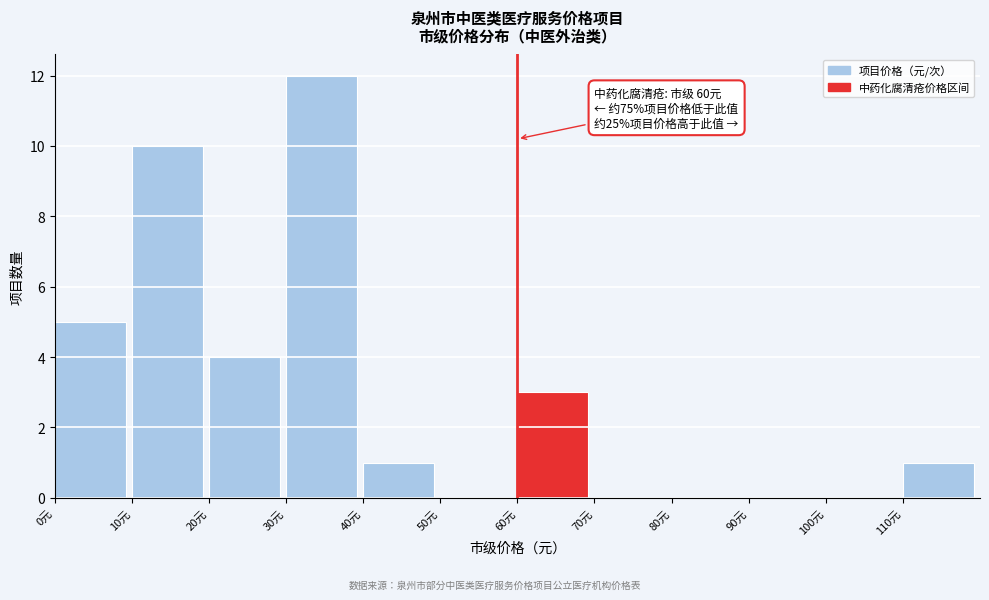

Over which range of the x-axis is the bar tallest?

30 to 40